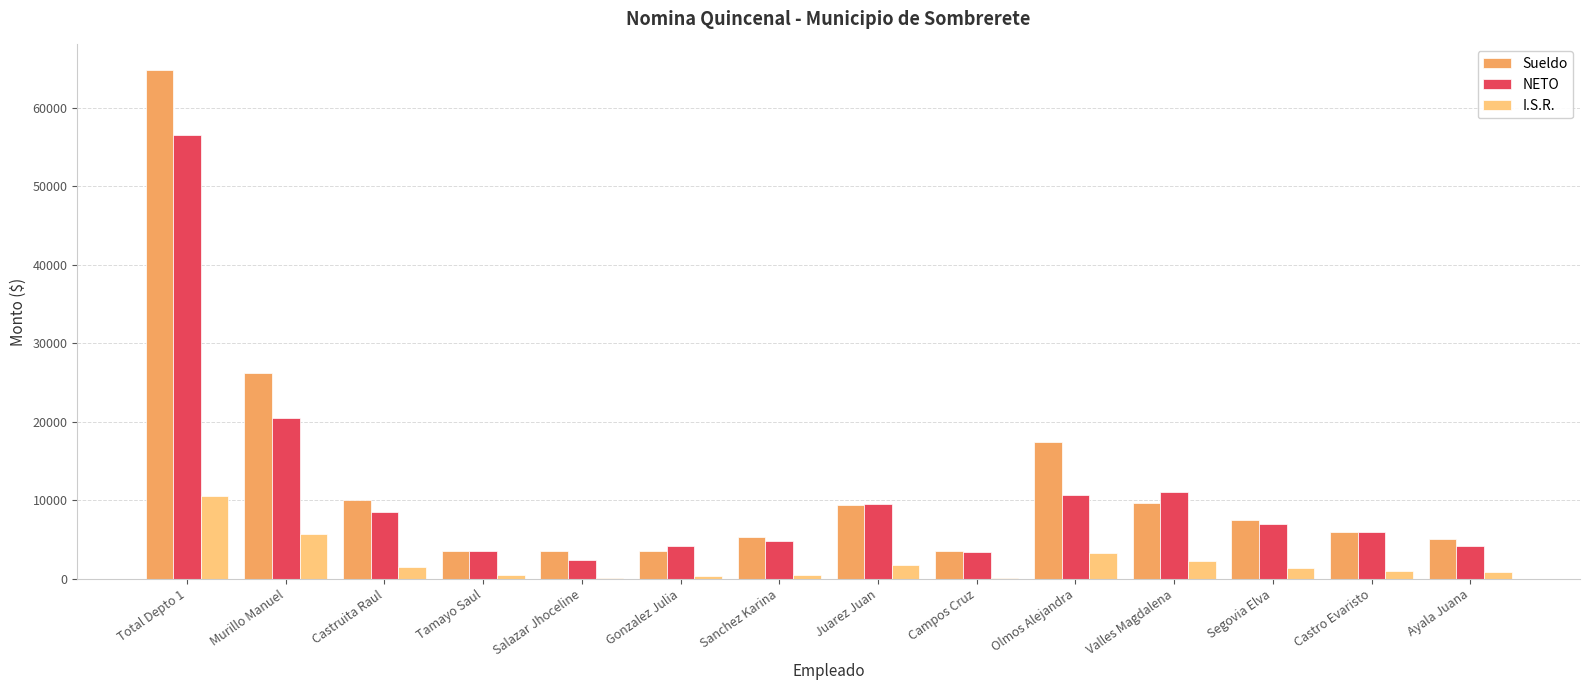

Which series has the largest total across all categories?

Sueldo